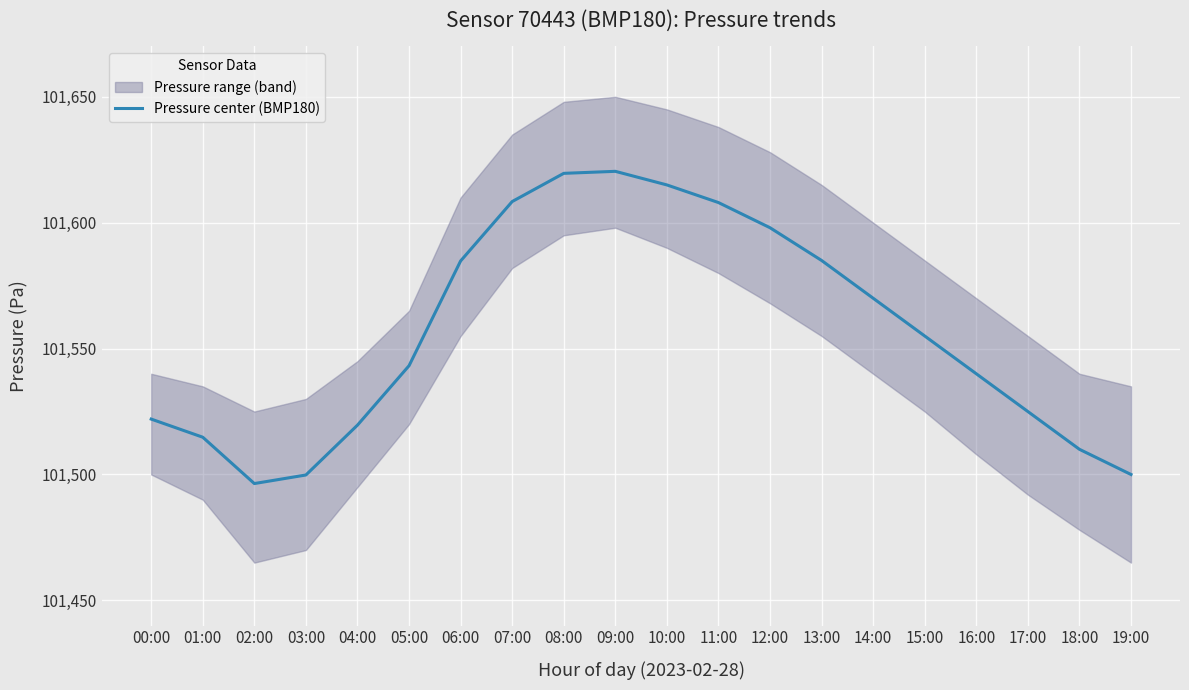

True or false: the data shows 41116.1 at 14:00.

False